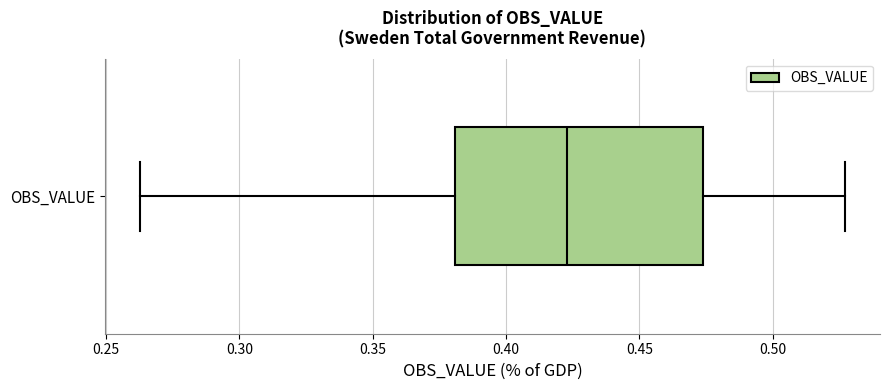

Transcribe this box plot: give where the median line is, the range the box spans, and where the two whiskers end, as read against the x-axis. The values are not printed on the chart, so give them approximately, as read against the axis.

median 0.425, box 0.380 to 0.475, whiskers 0.265 to 0.525